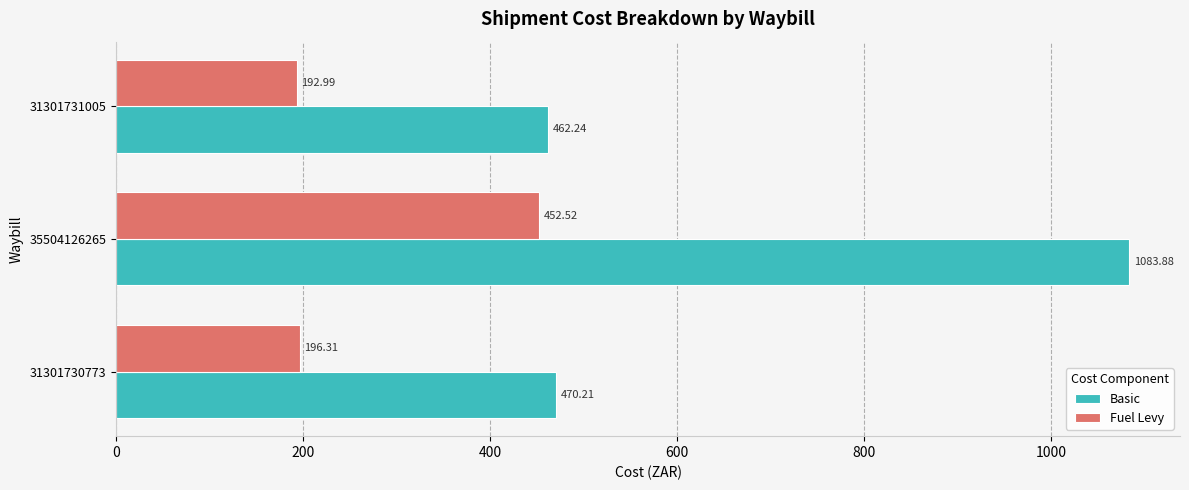

Rank the series at 31301730773 from highest to lowest value.

Basic, Fuel Levy